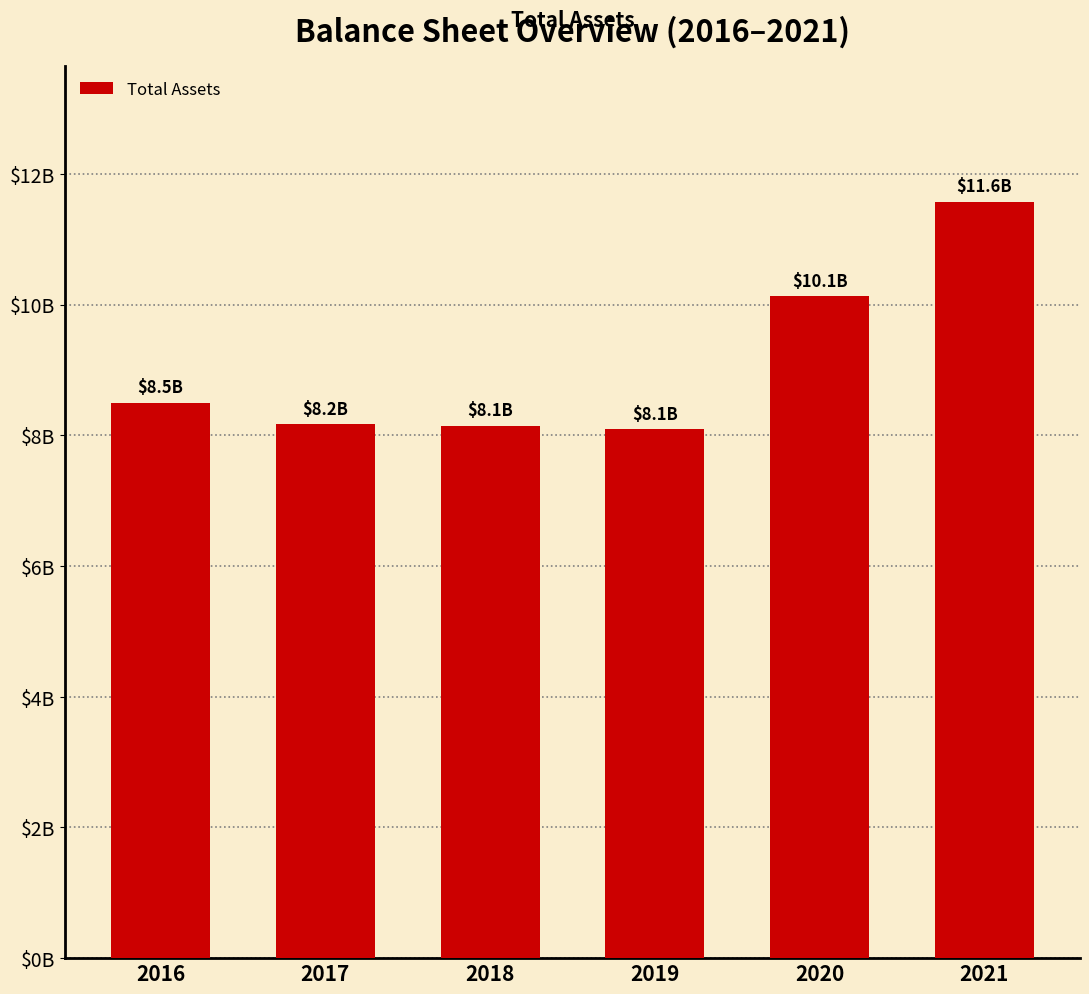

Does the chart contain any negative values?

No